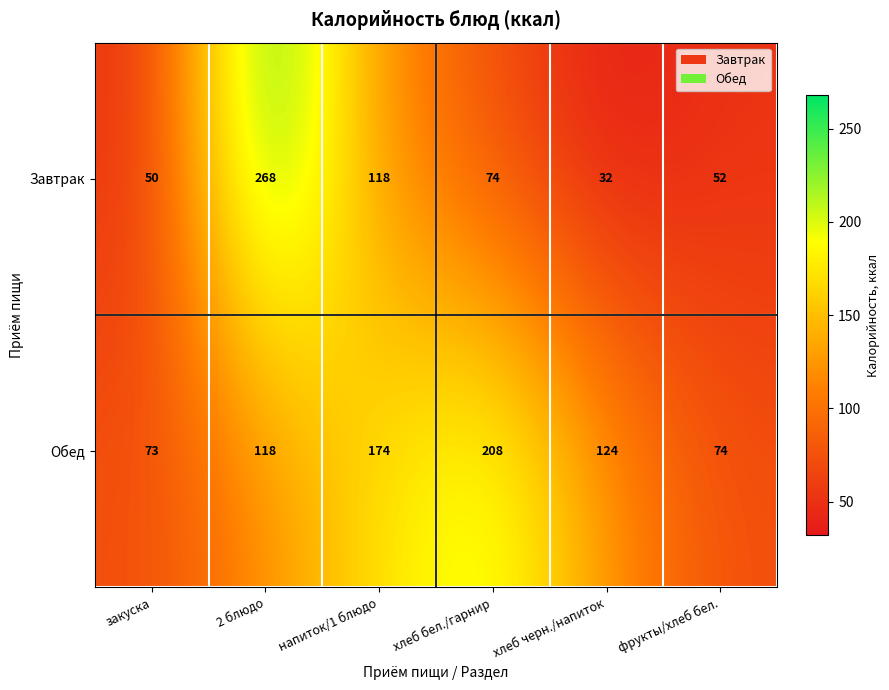

Where does the Обед series first go above 124?

напиток/1 блюдо